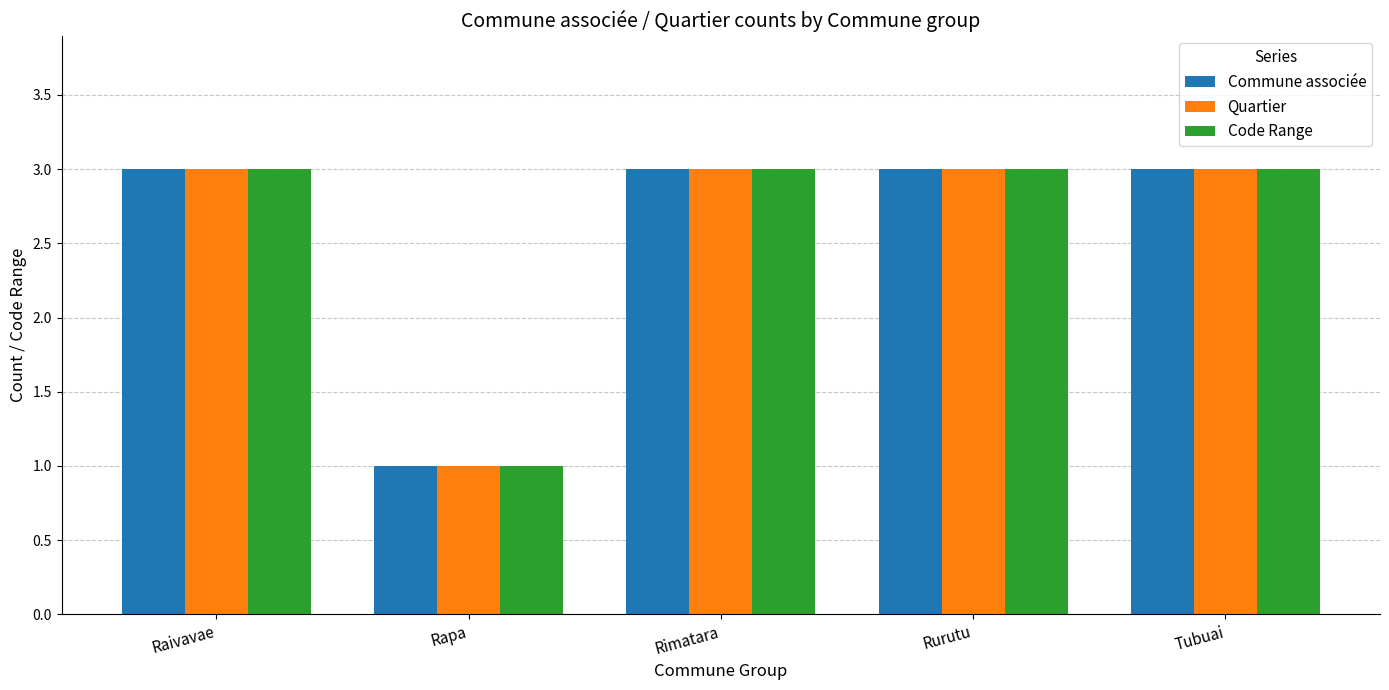

What is the total value across all series at Tubuai?

9